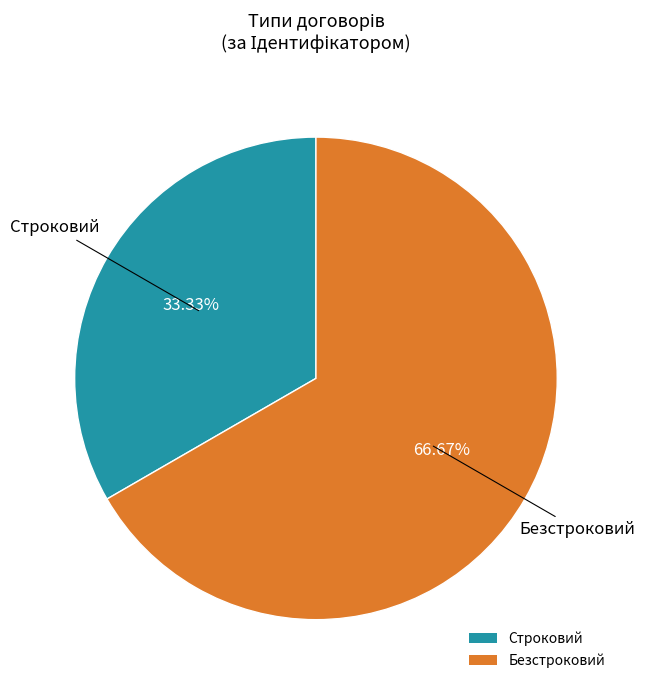

What percentage is NOT represented by Безстроковий?

33.3%